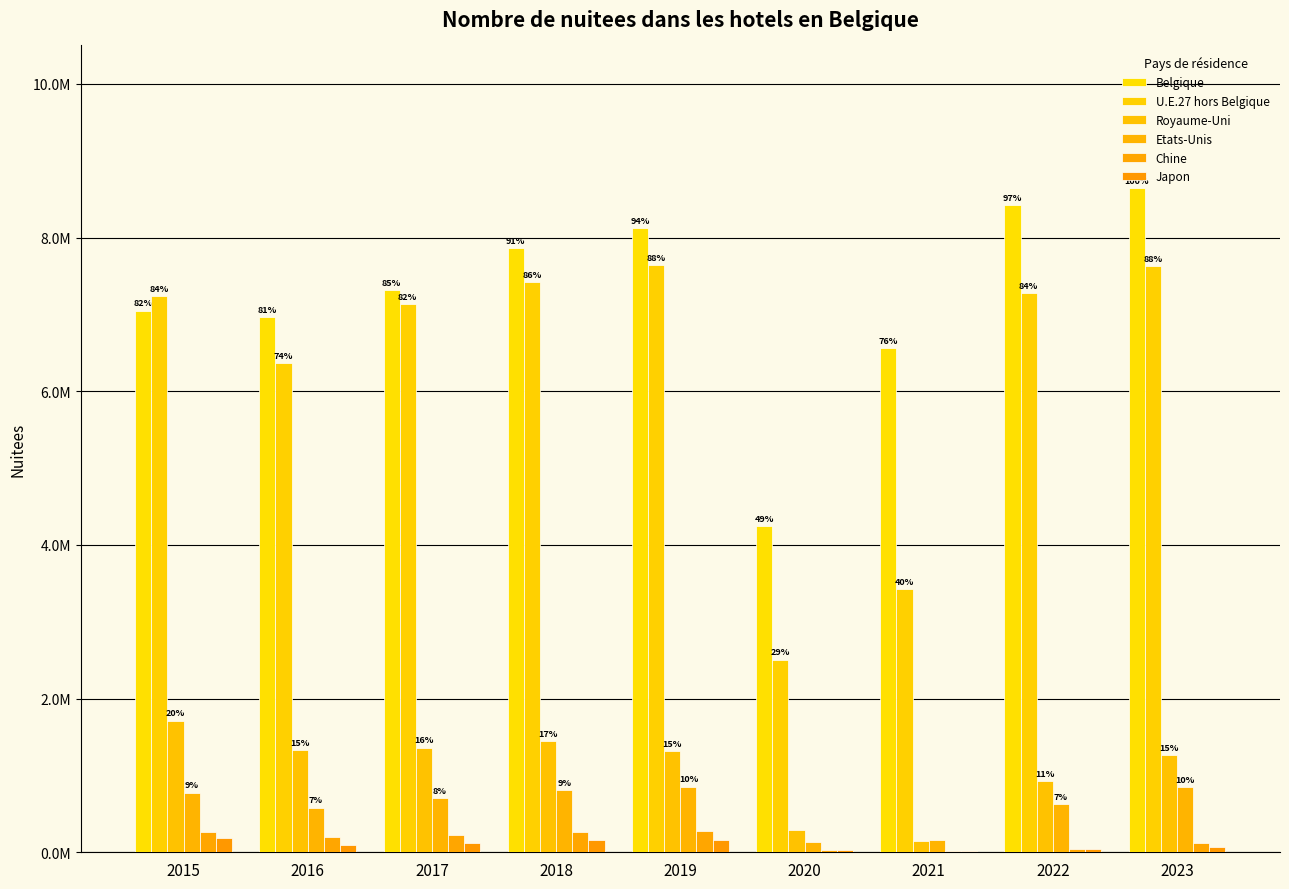

At which category is the sum across all series the highest?

2023